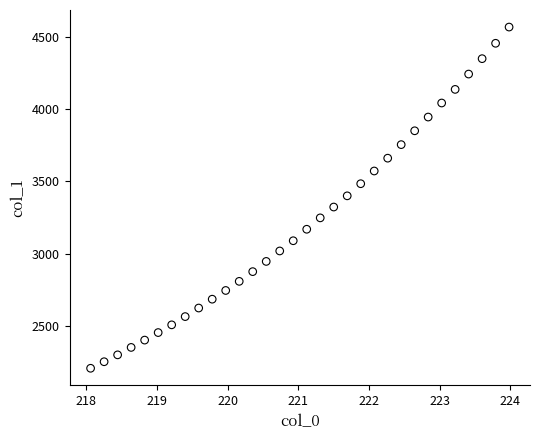

What is the range of Y values (max minus min)?

2363.9